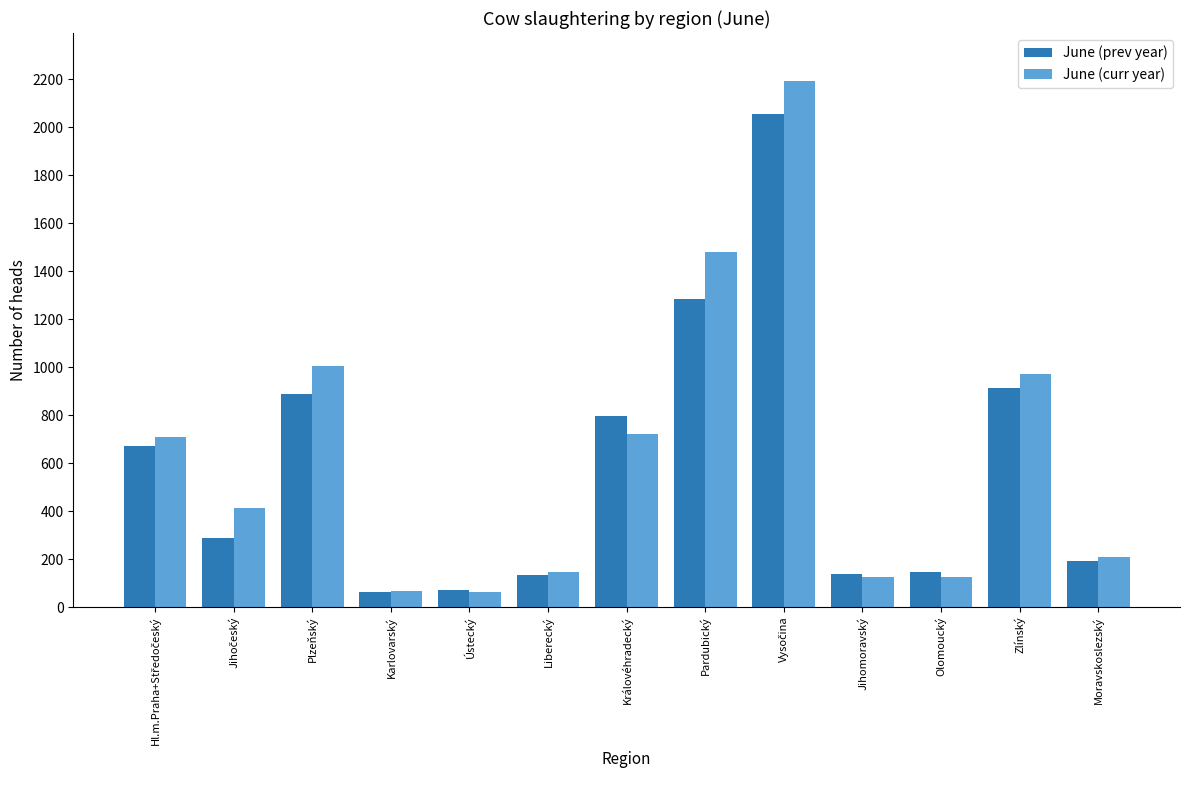

What value does the June (prev year) series have at Plzeňský?

890